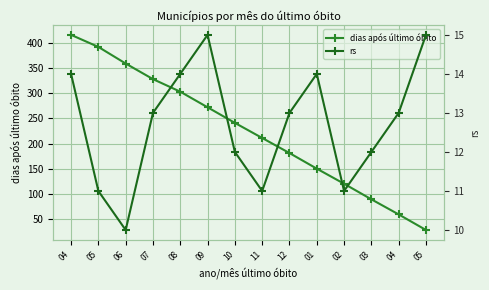

Read the dias após último óbito value at 10, to the nearest 5.

240